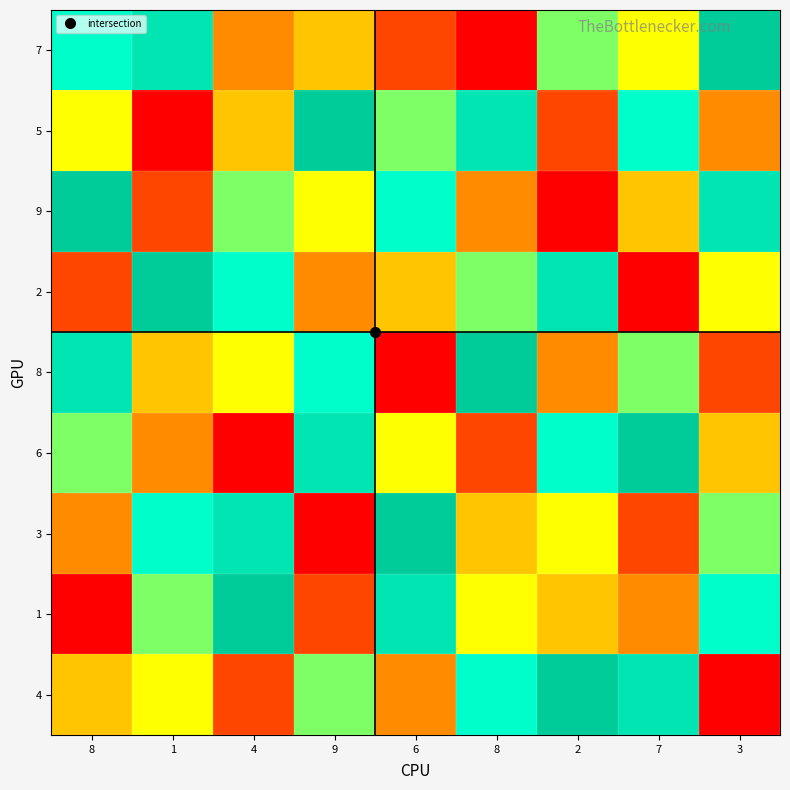

What is the minimum value shown in the chart?

1